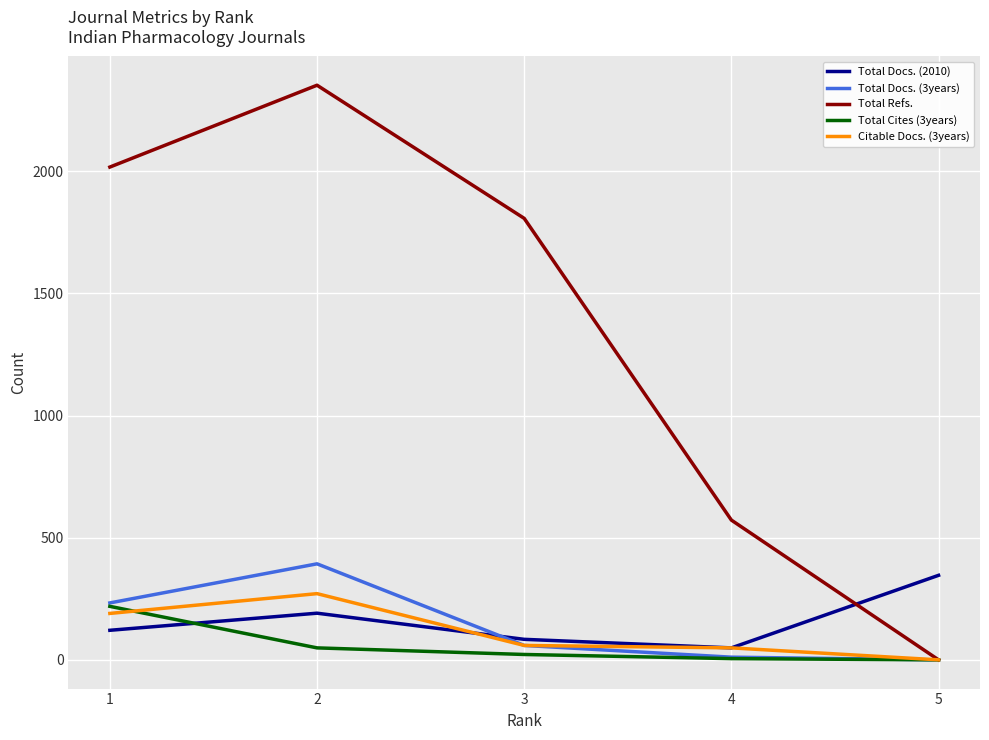

At how many categories does at least one series exceed 122?

5